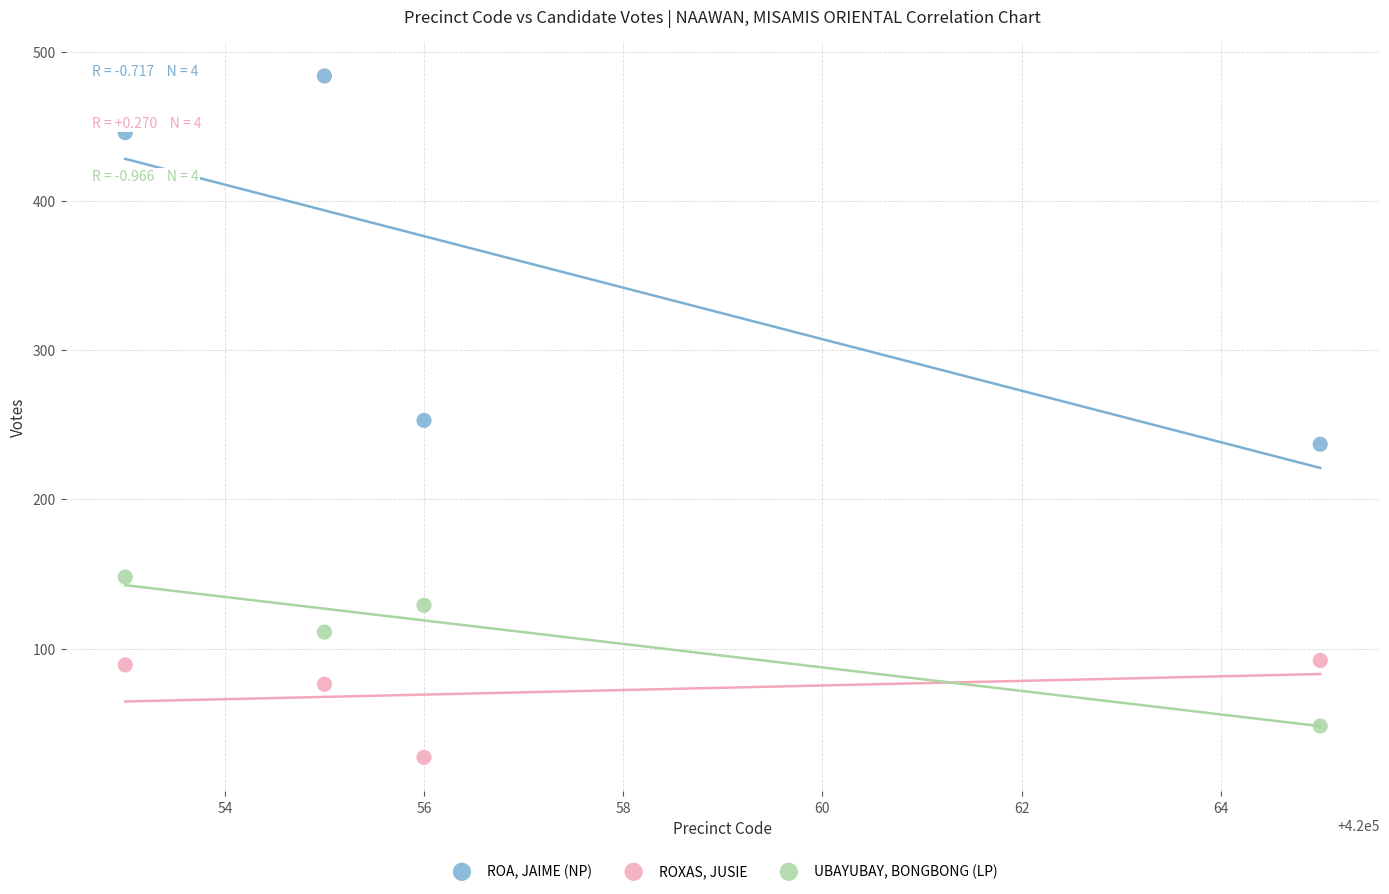

Which series contains the lowest Y value?

ROXAS, JUSIE